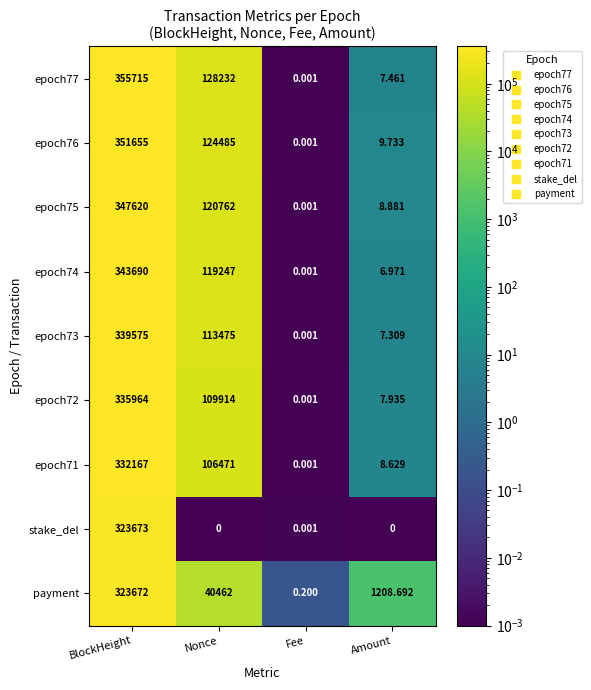

At BlockHeight, list the series in order from smallest to largest.

payment, stake_del, epoch71, epoch72, epoch73, epoch74, epoch75, epoch76, epoch77